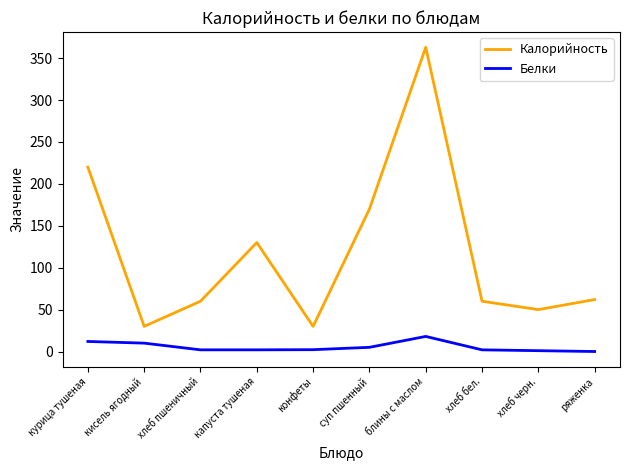

True or false: Калорийность and Белки cross at least once.

False